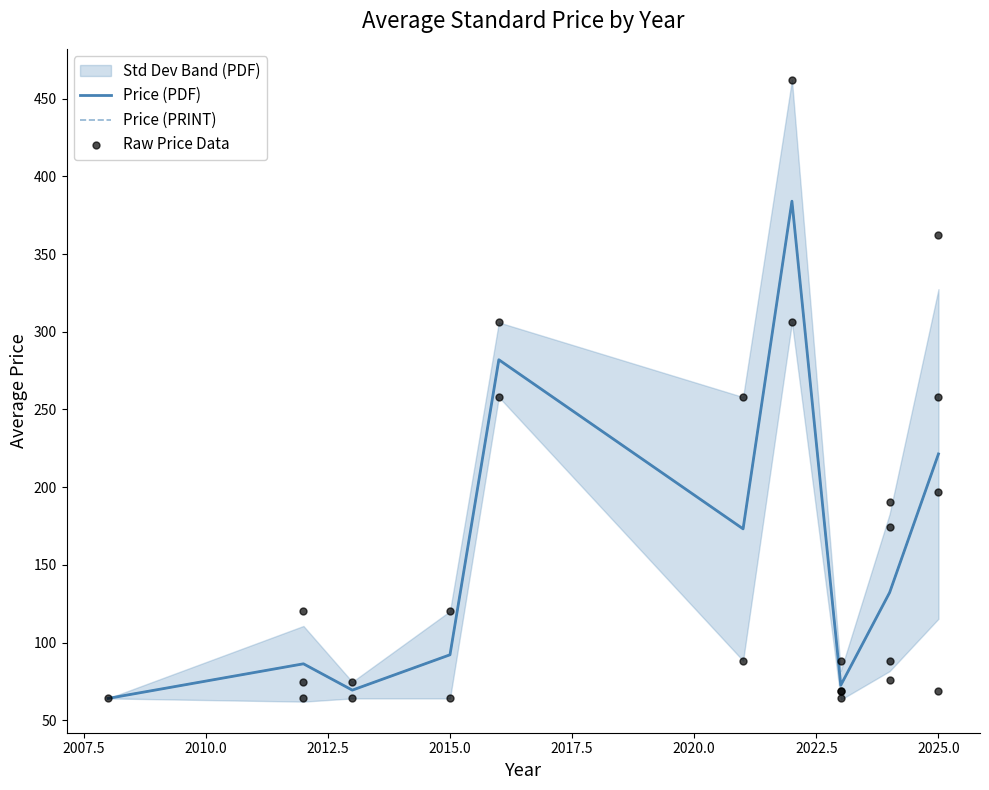

Which series reaches the minimum Y coordinate?

Price (PDF)